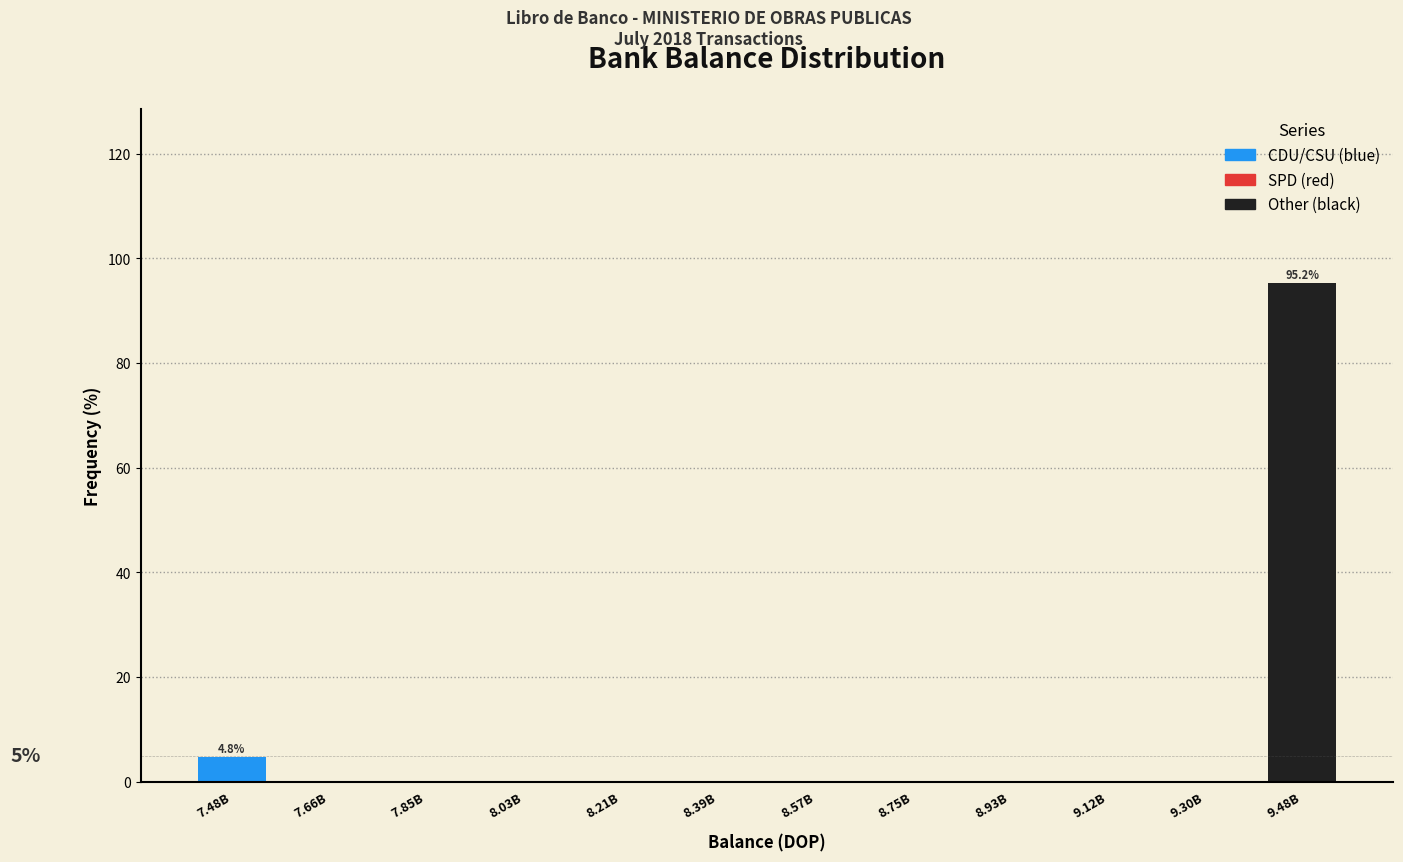

Reading right to left, transcribe all the data shown in this chart.

9.48B=95.2	9.30B=0.0	9.12B=0.0	8.93B=0.0	8.75B=0.0	8.57B=0.0	8.39B=0.0	8.21B=0.0	8.03B=0.0	7.85B=0.0	7.66B=0.0	7.48B=4.8